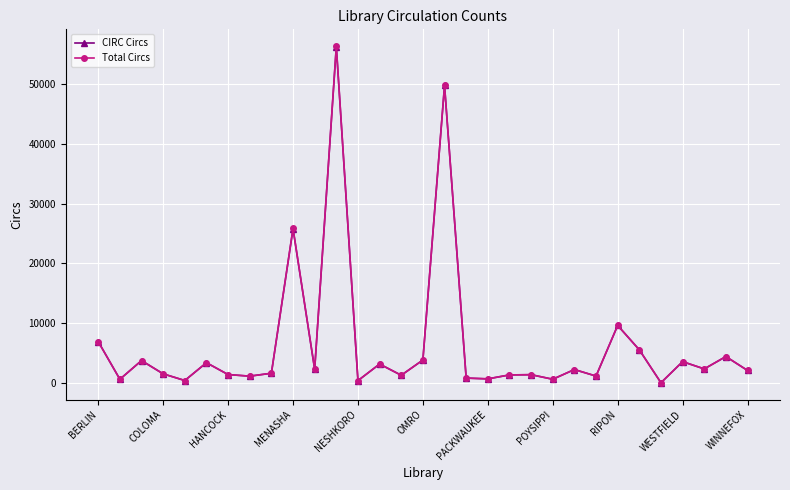

True or false: Total Circs has more than 0 interior local peaks.

True